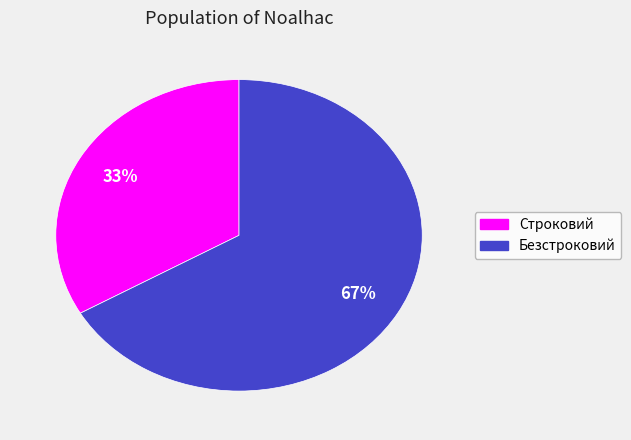

To the nearest percent, what is the average slice percentage?

50%